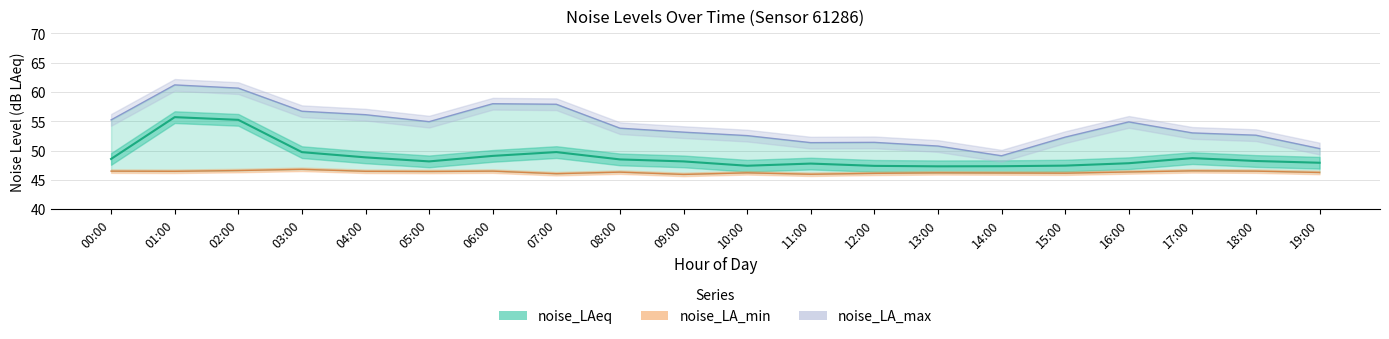

Which series has the widest spread of values?

noise_LA_max